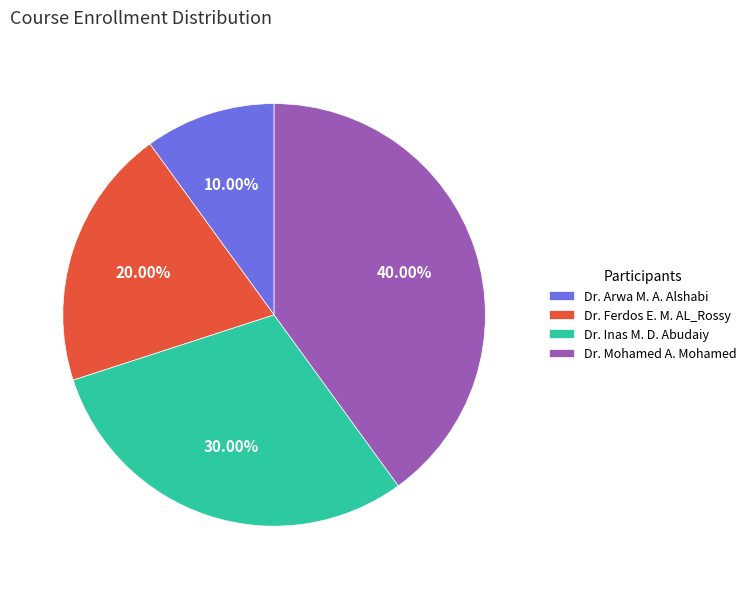

Is there any slice that represents more than half of the pie?

No